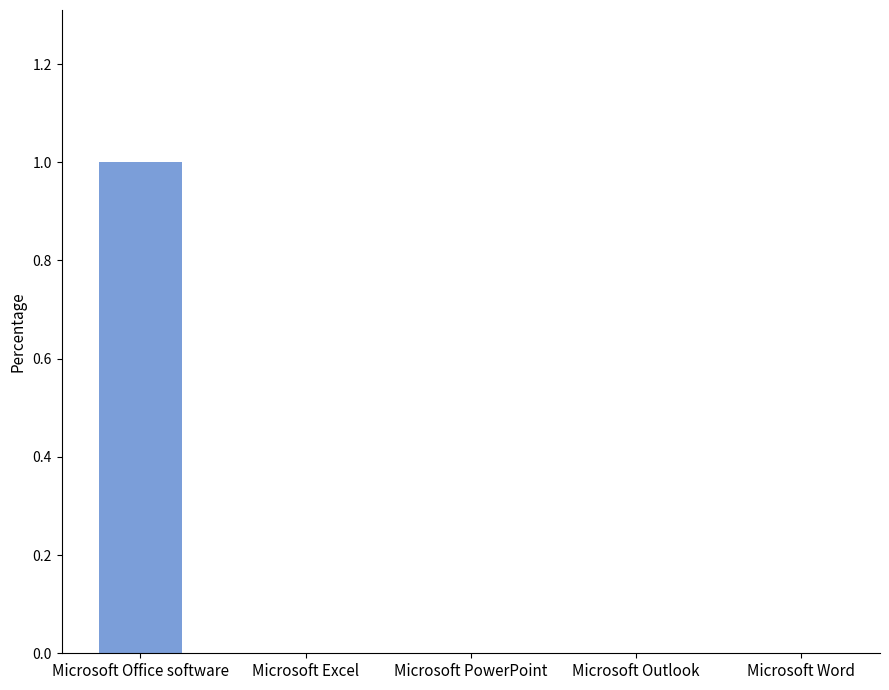

Reading right to left, what are all the values shown in this chart?

Microsoft Word=0	Microsoft Outlook=0	Microsoft PowerPoint=0	Microsoft Excel=0	Microsoft Office software=1